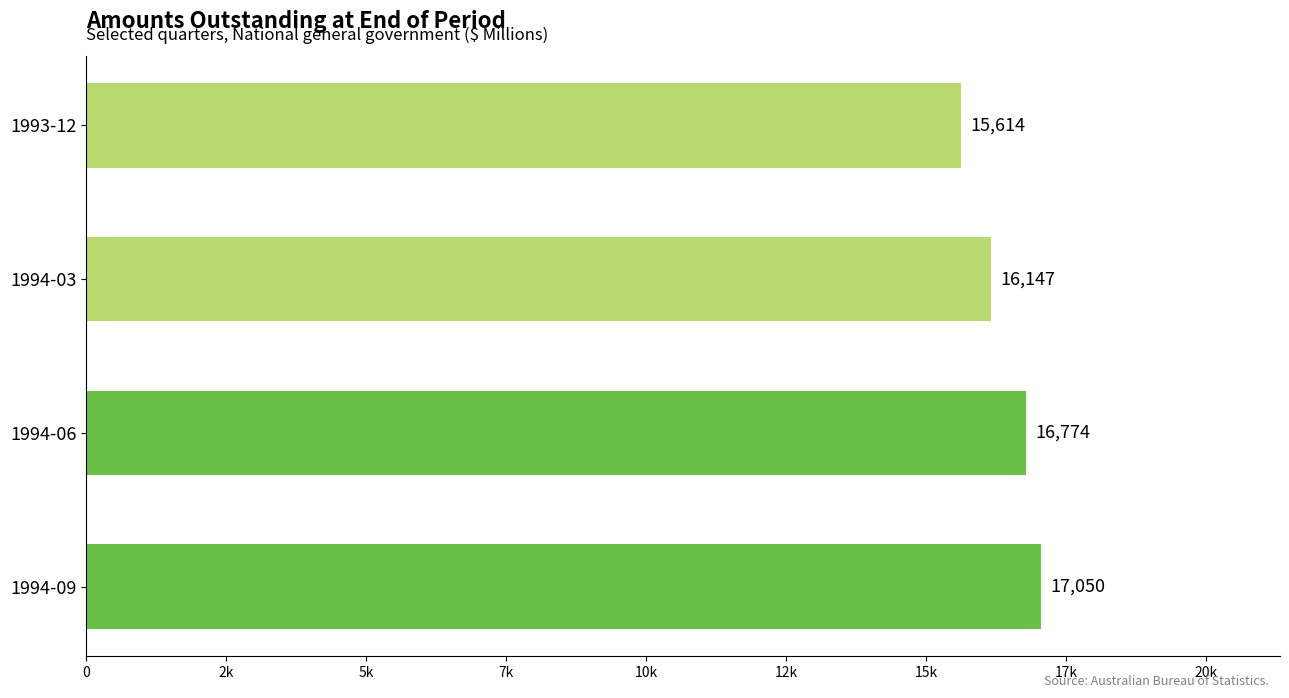

Which label corresponds to the smallest value in the chart?

1993-12